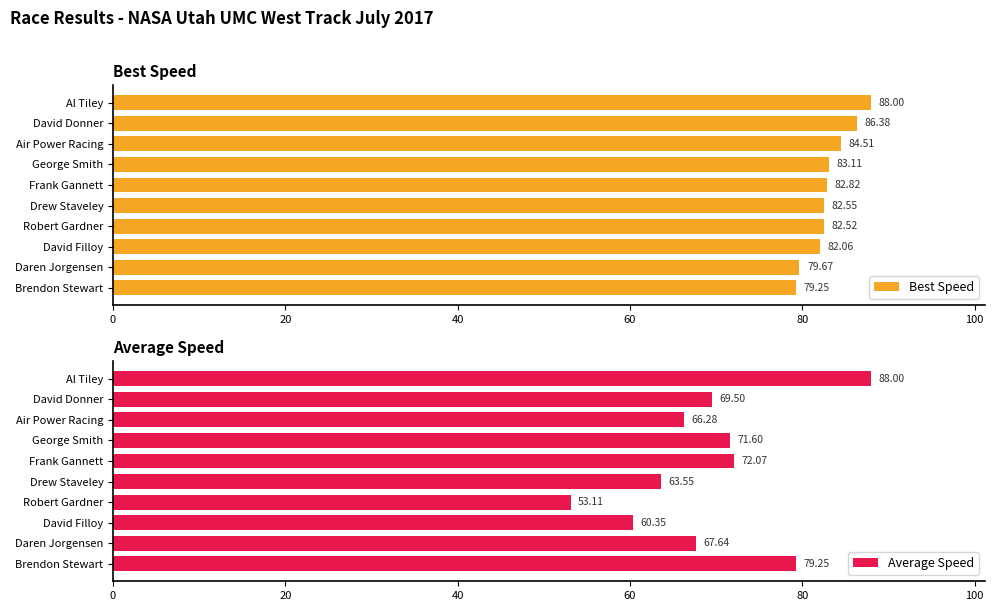

What is the sum of all Best Speed values?

830.9